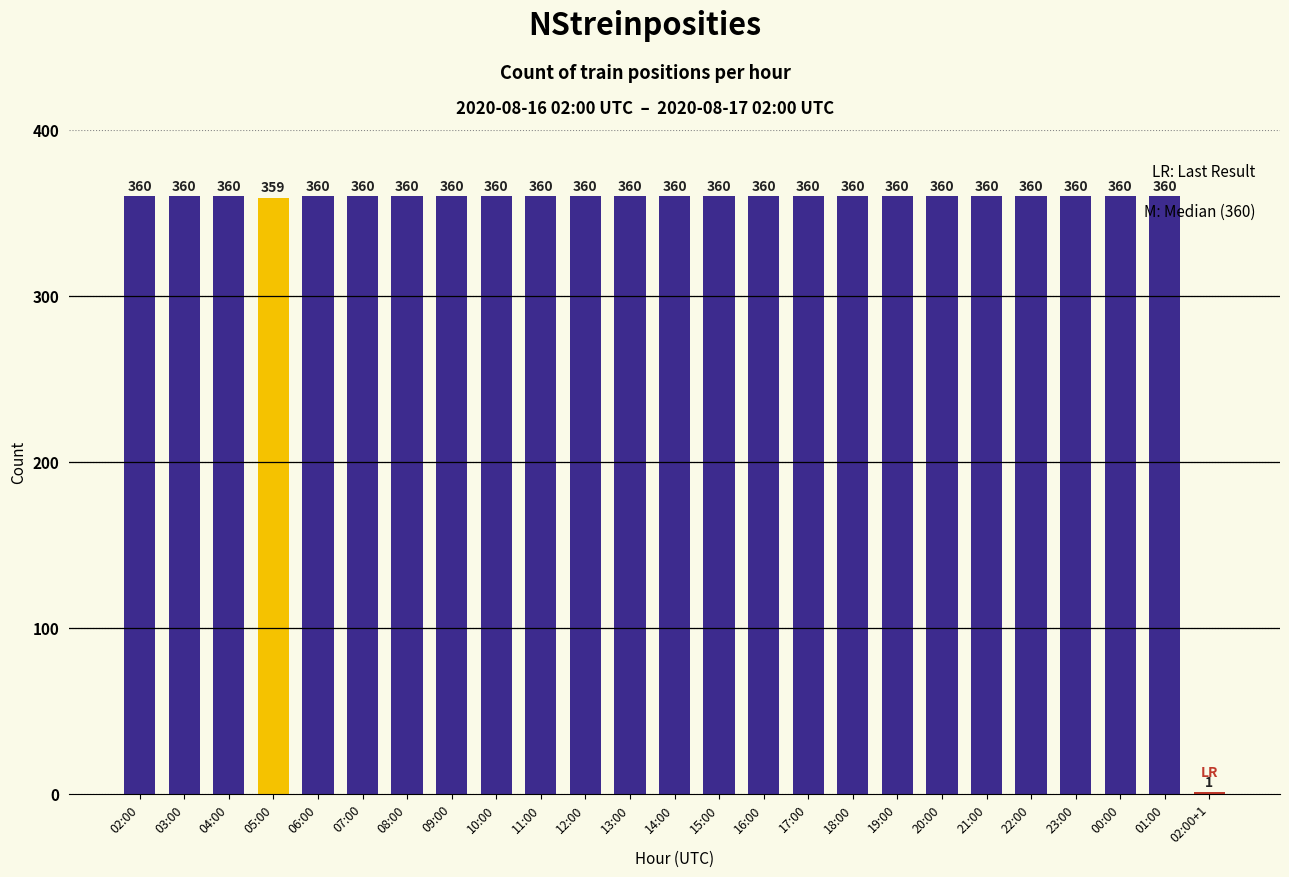

Reading left to right, list all the values displayed in this chart.

02:00=360	03:00=360	04:00=360	05:00=359	06:00=360	07:00=360	08:00=360	09:00=360	10:00=360	11:00=360	12:00=360	13:00=360	14:00=360	15:00=360	16:00=360	17:00=360	18:00=360	19:00=360	20:00=360	21:00=360	22:00=360	23:00=360	00:00=360	01:00=360	02:00+1=1